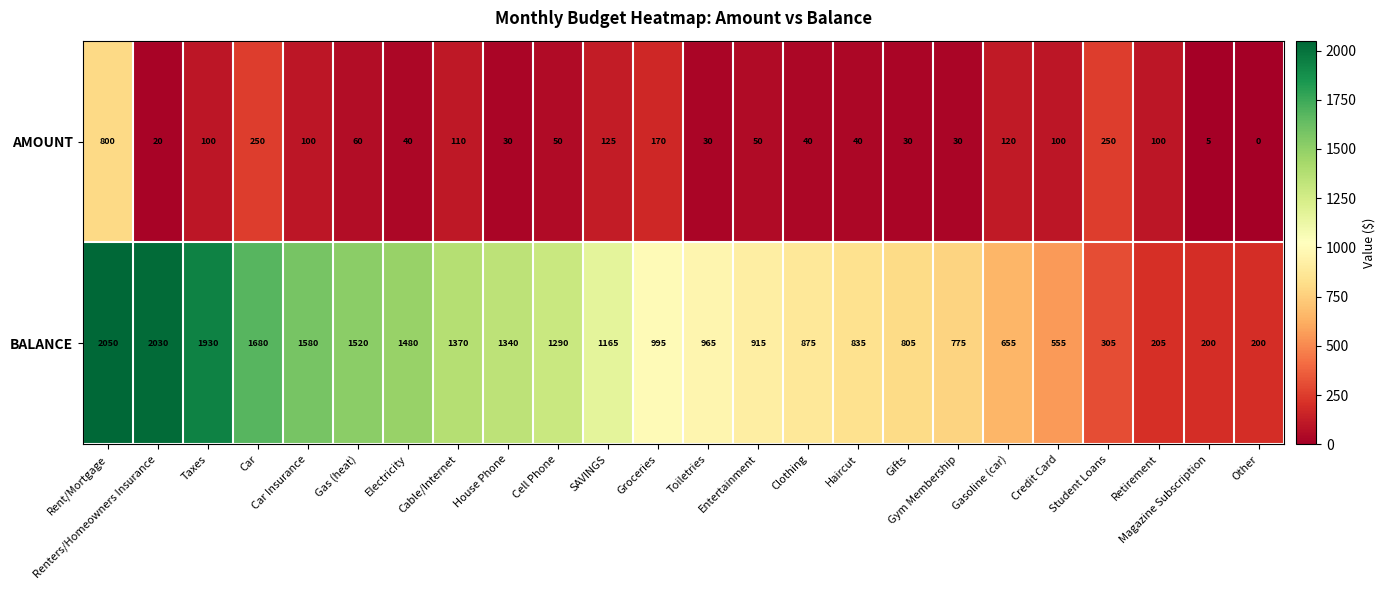

List the series in order of their peak value, lowest first.

AMOUNT, BALANCE